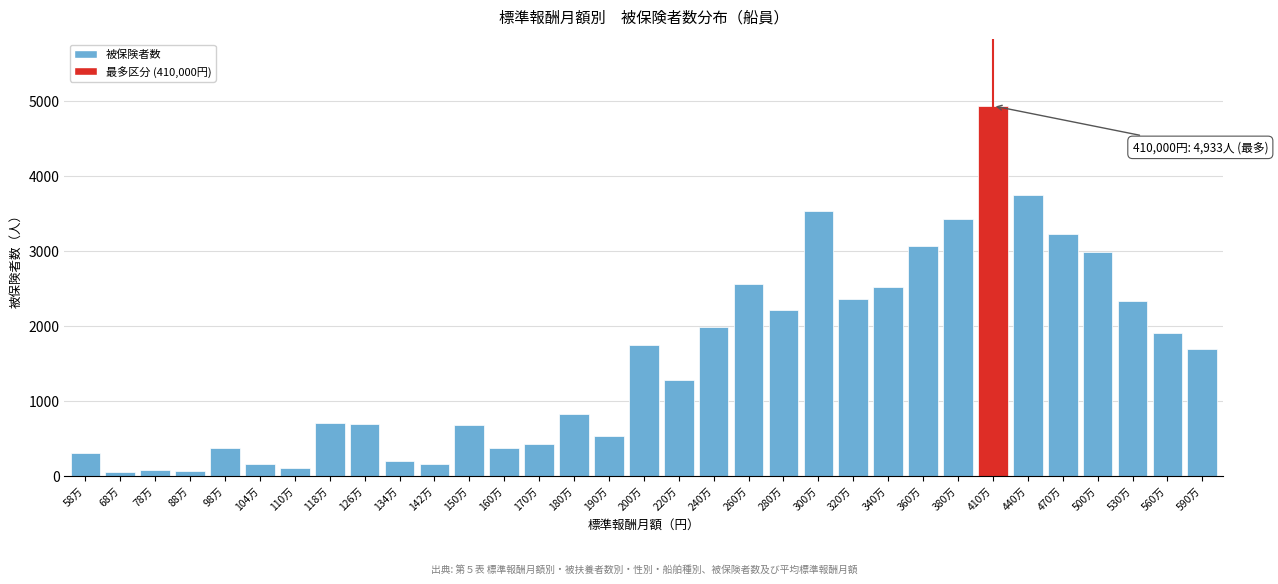

The chart shows a value of 1690 at 590万. True or false?

True